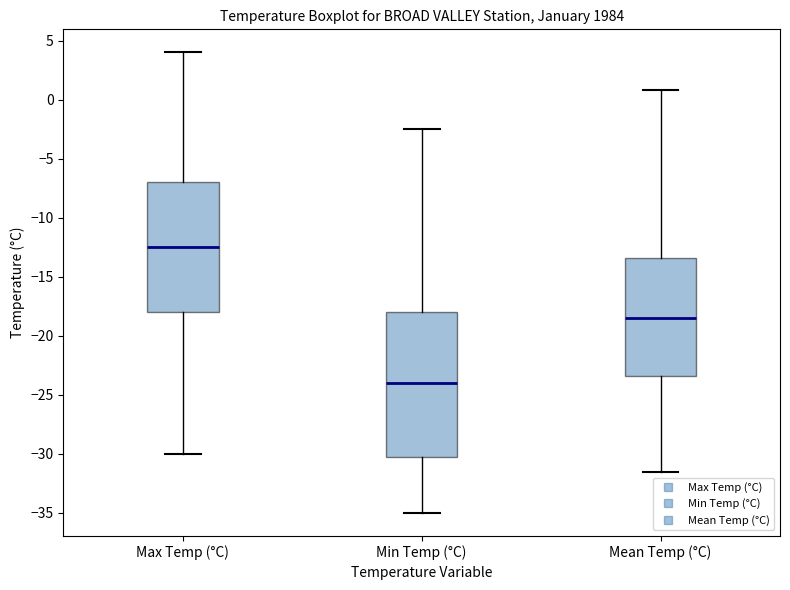

Which box's median line is the lowest?

Min Temp (°C)